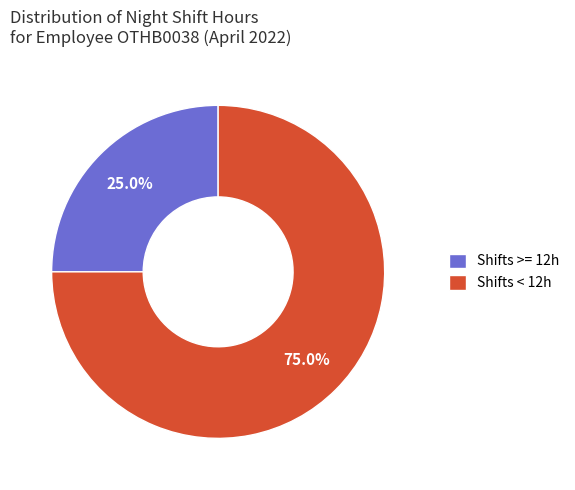

How many slices are in this pie chart?

2